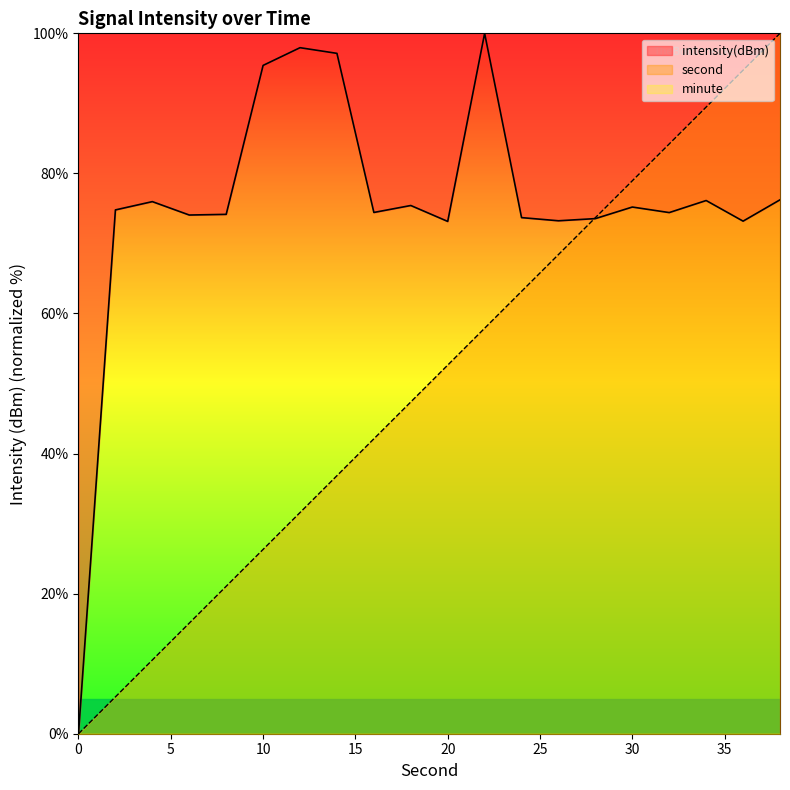

The value of intensity(dBm) at 18 is 121.4. True or false?

False